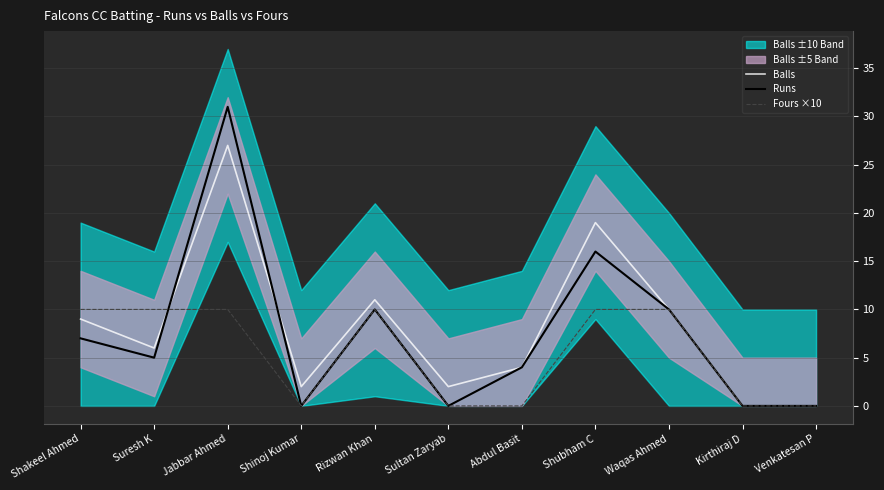

Reading right to left, list all the values displayed in this chart.

Balls: Venkatesan P=0	Kirthiraj D=0	Waqas Ahmed=10	Shubham C=19	Abdul Basit=4	Sultan Zaryab=2	Rizwan Khan=11	Shinoj Kumar=2	Jabbar Ahmed=27	Suresh K=6	Shakeel Ahmed=9
Runs: Venkatesan P=0	Kirthiraj D=0	Waqas Ahmed=10	Shubham C=16	Abdul Basit=4	Sultan Zaryab=0	Rizwan Khan=10	Shinoj Kumar=0	Jabbar Ahmed=31	Suresh K=5	Shakeel Ahmed=7
Fours ×10: Venkatesan P=0	Kirthiraj D=0	Waqas Ahmed=10	Shubham C=10	Abdul Basit=0	Sultan Zaryab=0	Rizwan Khan=10	Shinoj Kumar=0	Jabbar Ahmed=10	Suresh K=10	Shakeel Ahmed=10